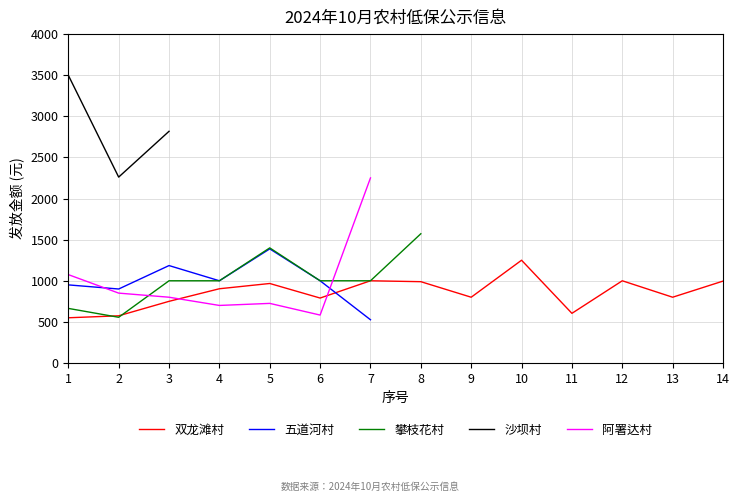

What is the difference between the maximum and second lowest values in the 双龙滩村 series?

676